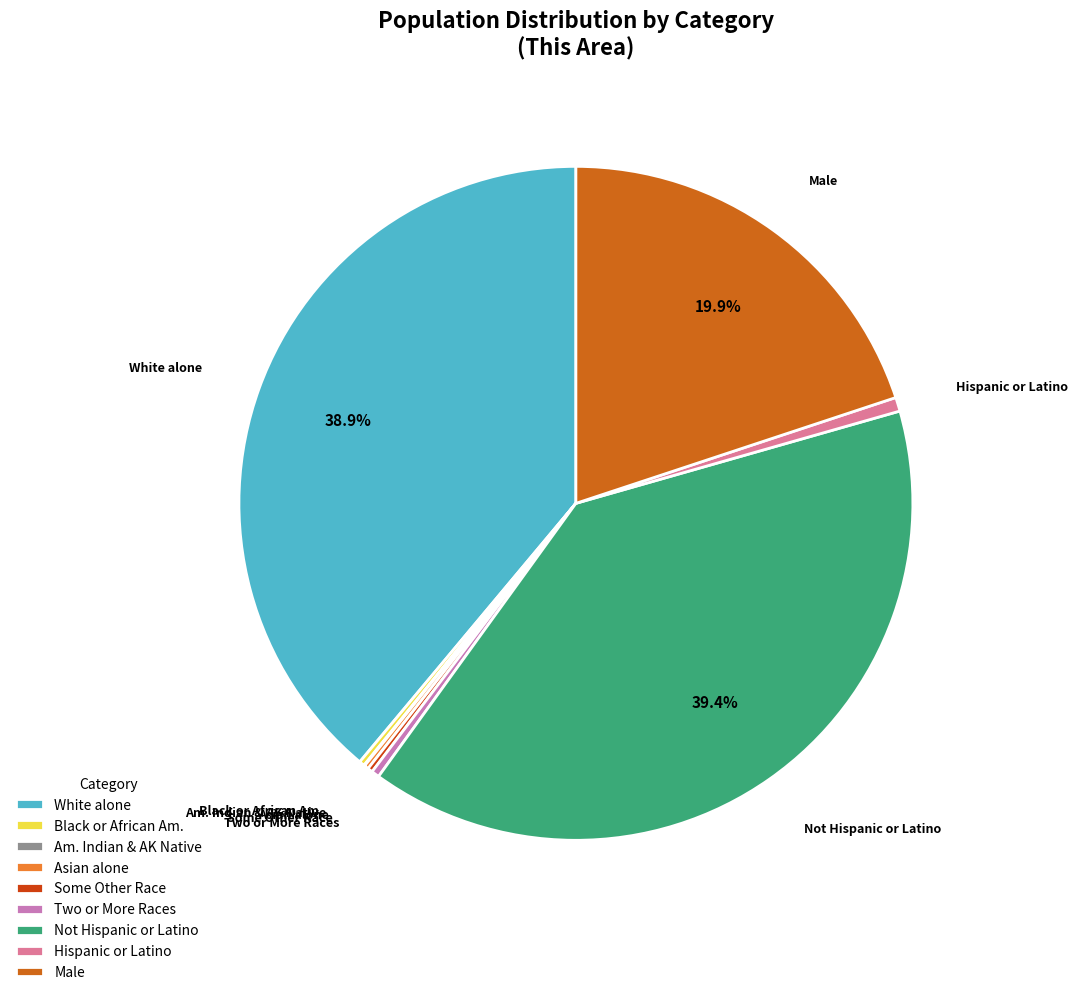

Is the sum of Male and White alone greater than half?

Yes